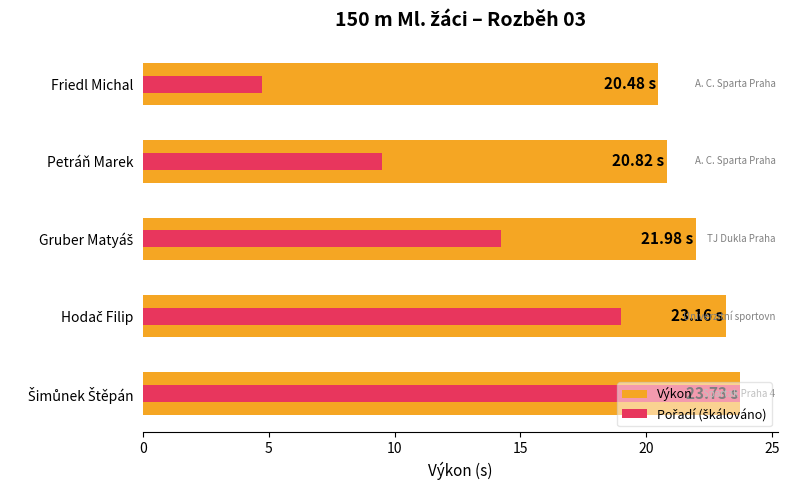

What is the smallest value displayed?

4.7